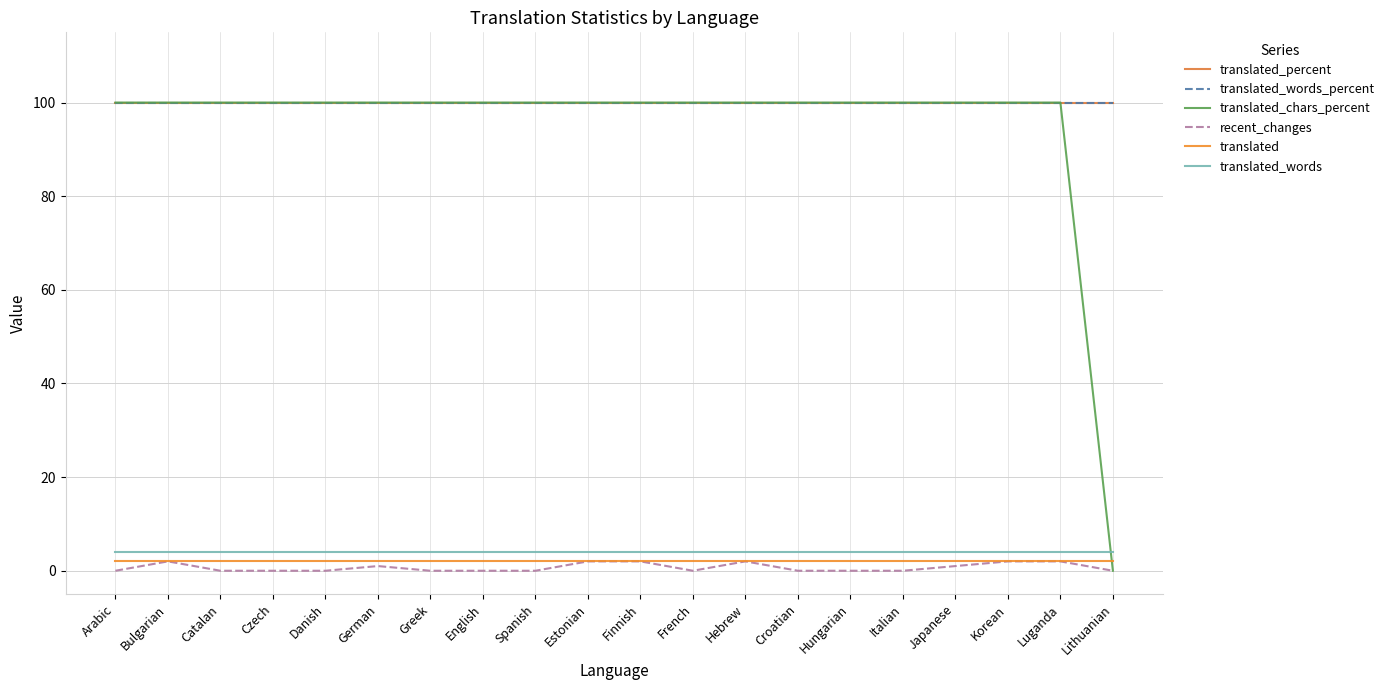

At how many categories does at least one series exceed 30?

20